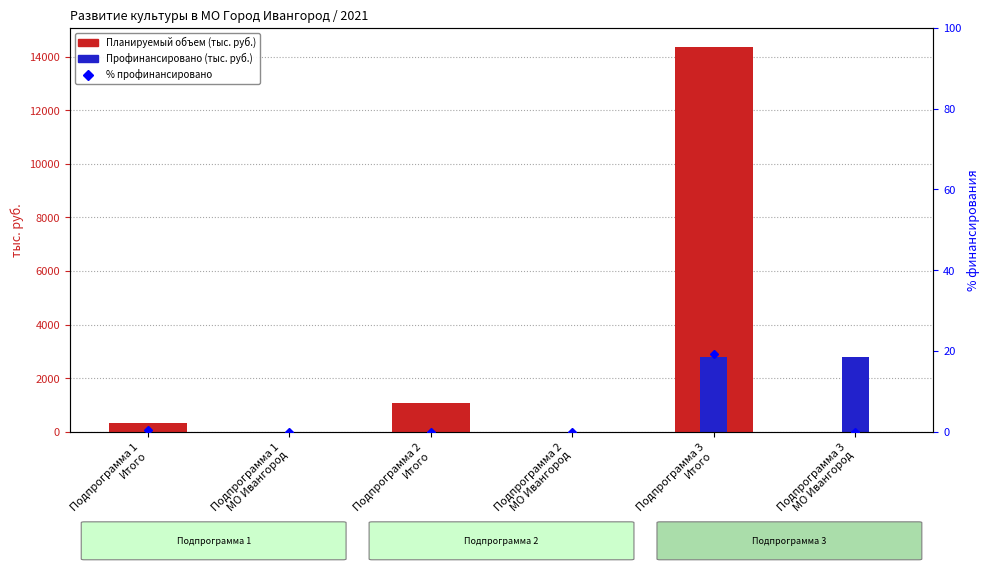

Rank the series by their maximum value, from highest to lowest.

Планируемый объем, Профинансировано, % профинансировано